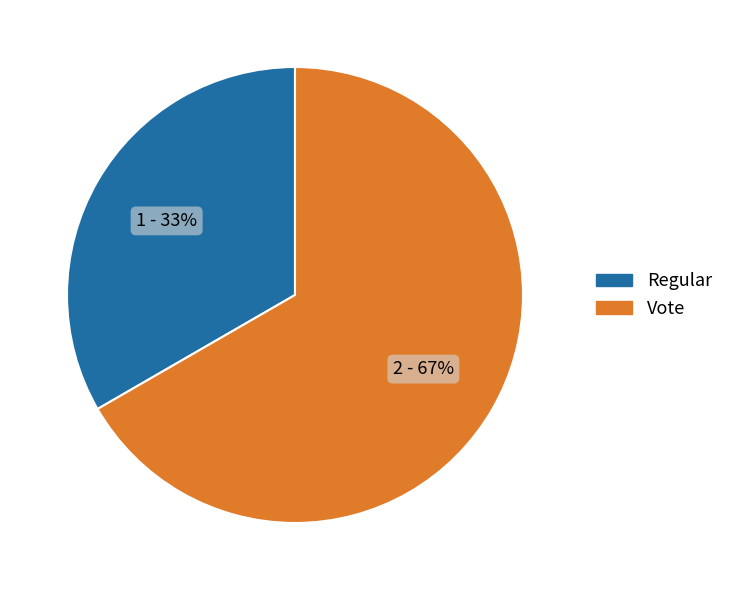

Do Vote and Regular together represent more than half of the pie?

Yes